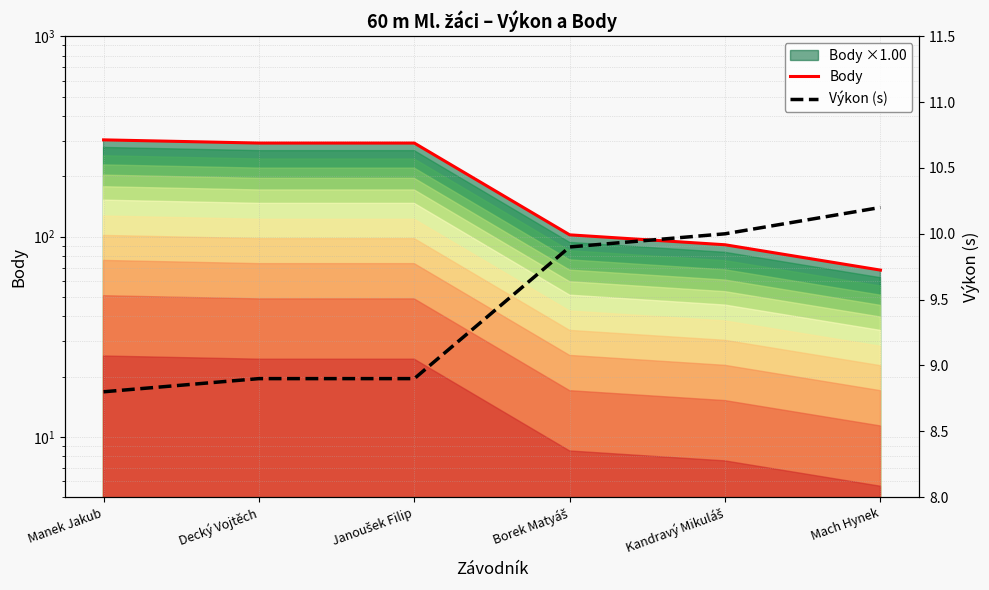

What is the sum of the Body values at Janoušek Filip and Mach Hynek?

361.0